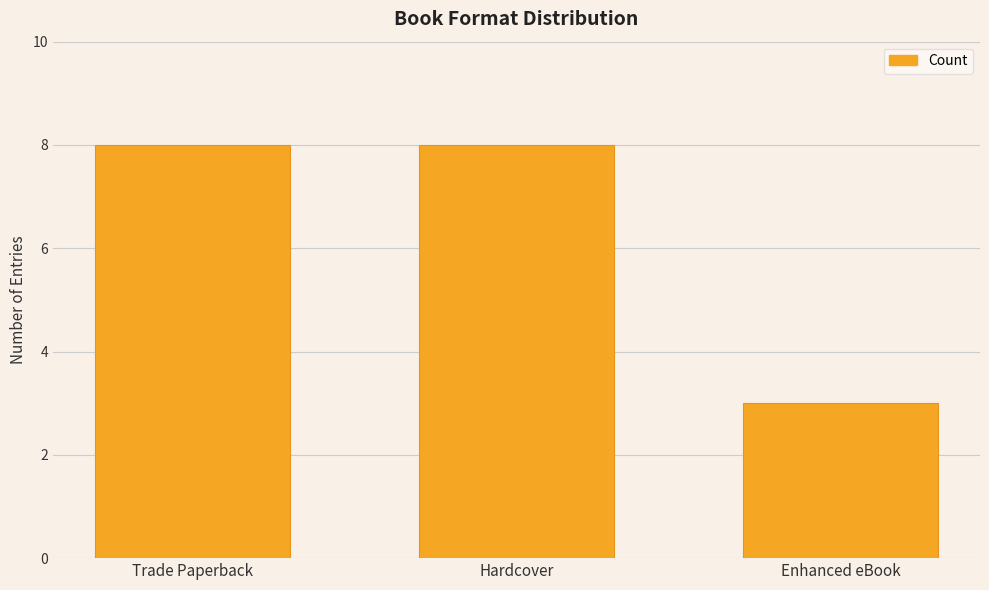

Reading left to right, extract all data points from this chart.

8	8	3